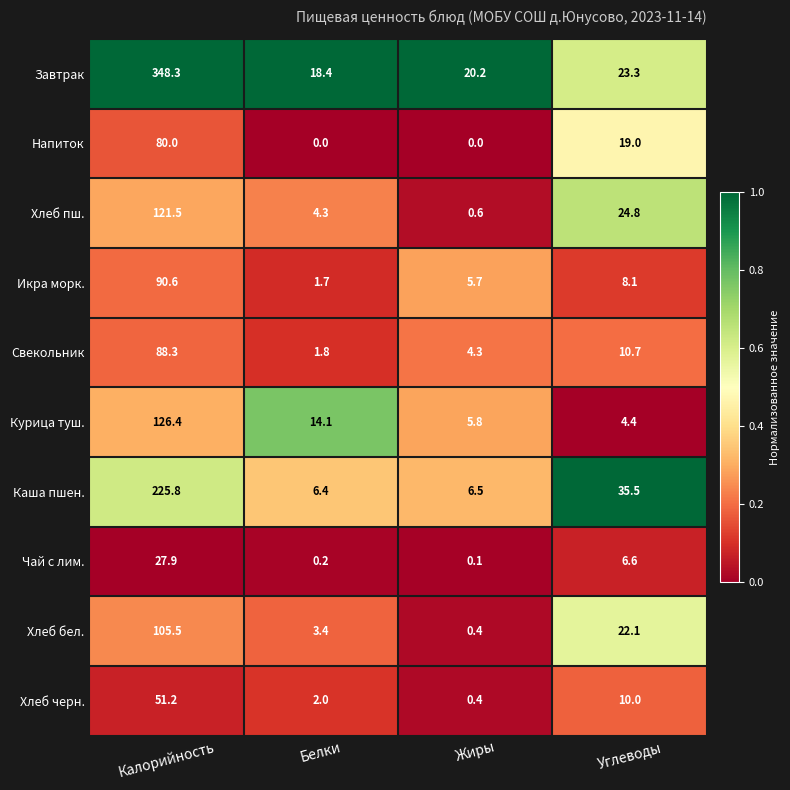

What is the difference between the Каша пшен. values at Жиры and Калорийность?

219.3